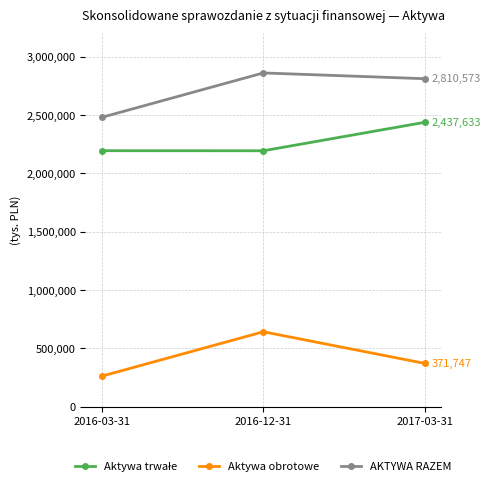

What is the label of the 2nd point from the left?

2016-12-31